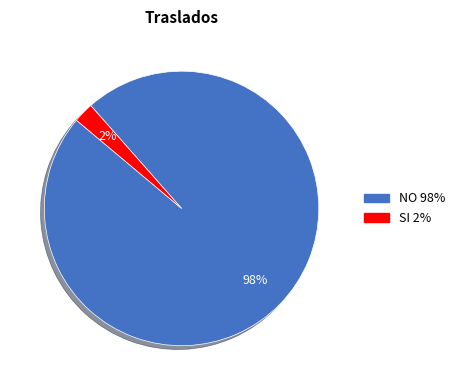

True or false: SI accounts for 13% of the total.

False